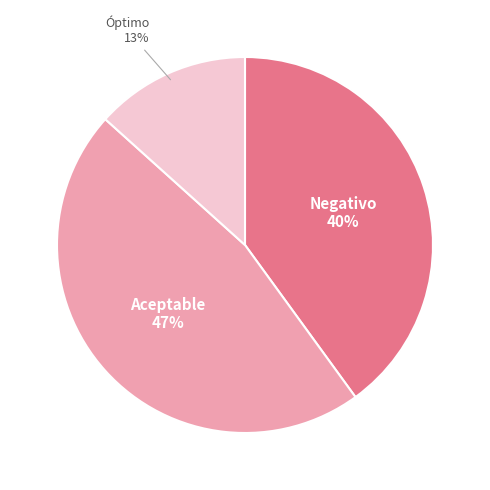

Is there a majority slice in this chart?

No